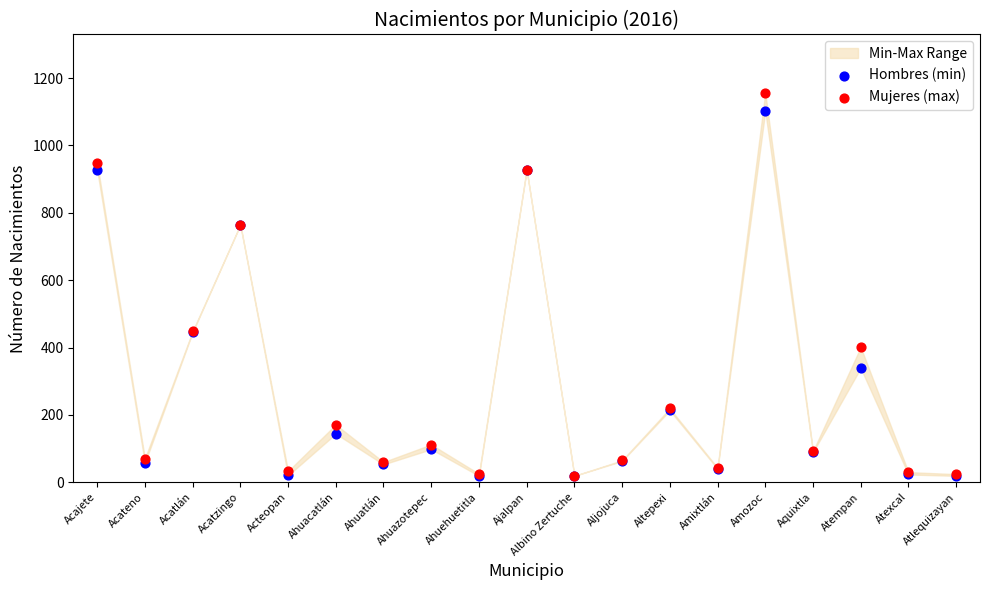

Which series has the widest spread of Y values?

Mujeres (max)